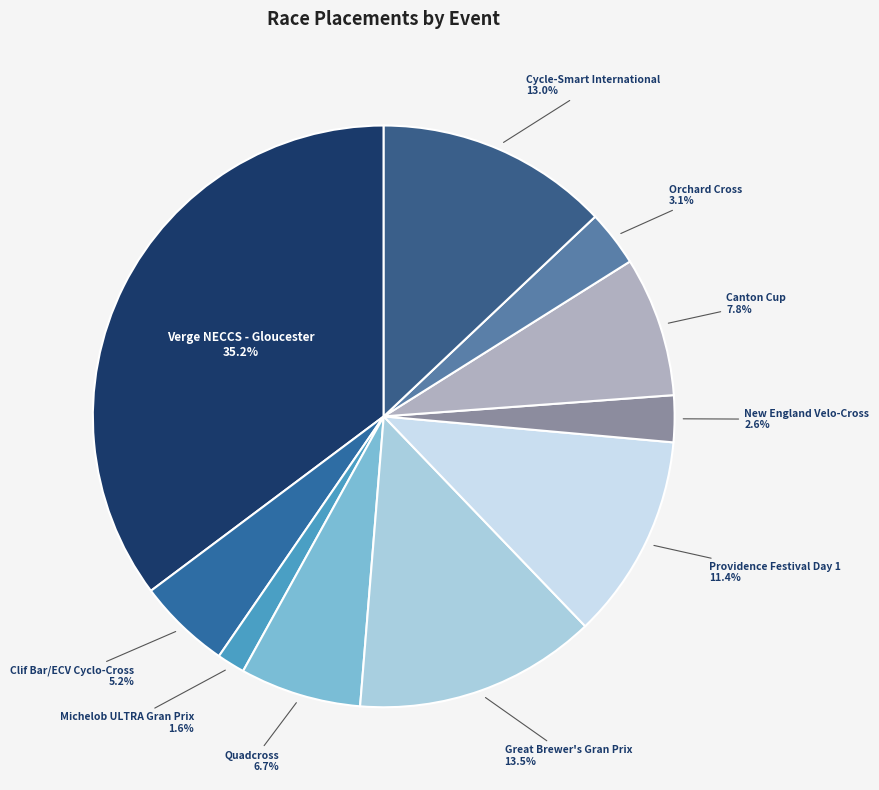

To the nearest percent, what is the average slice percentage?

10%